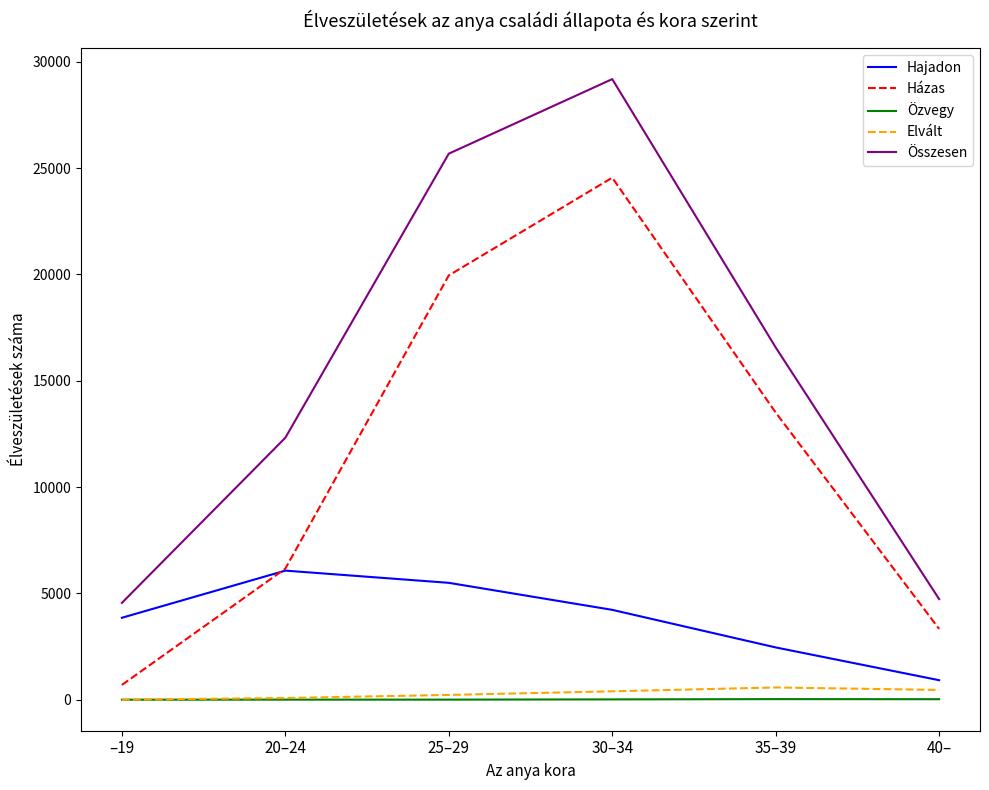

True or false: Összesen and Házas intersect in this chart.

False